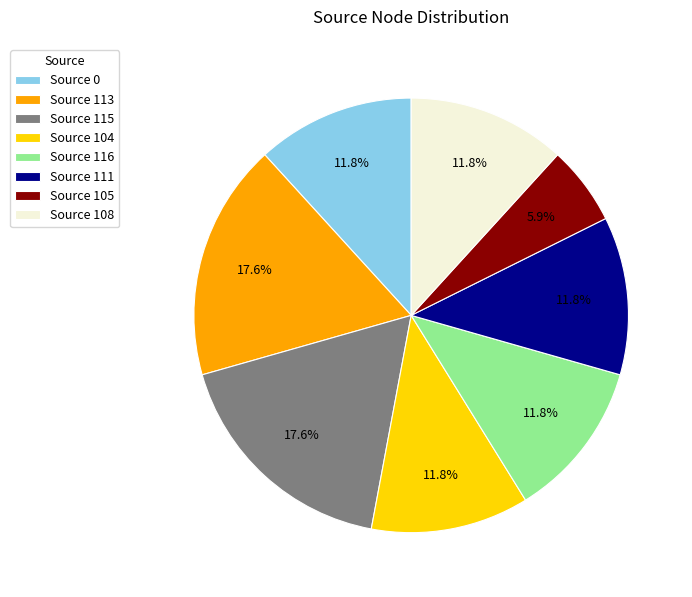

Which category has the smallest portion of the pie?

Source 105